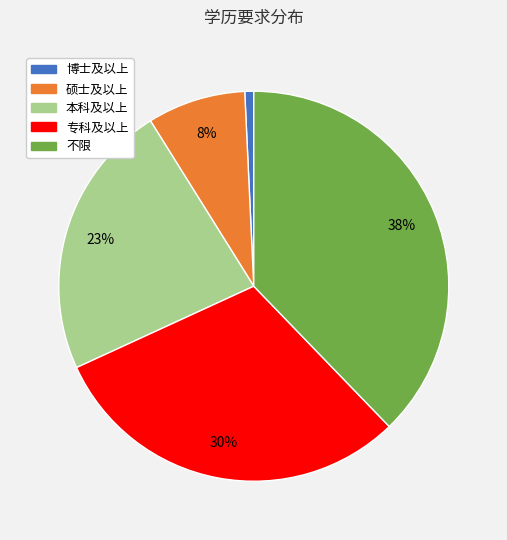

What is the smallest slice in the pie chart?

博士及以上